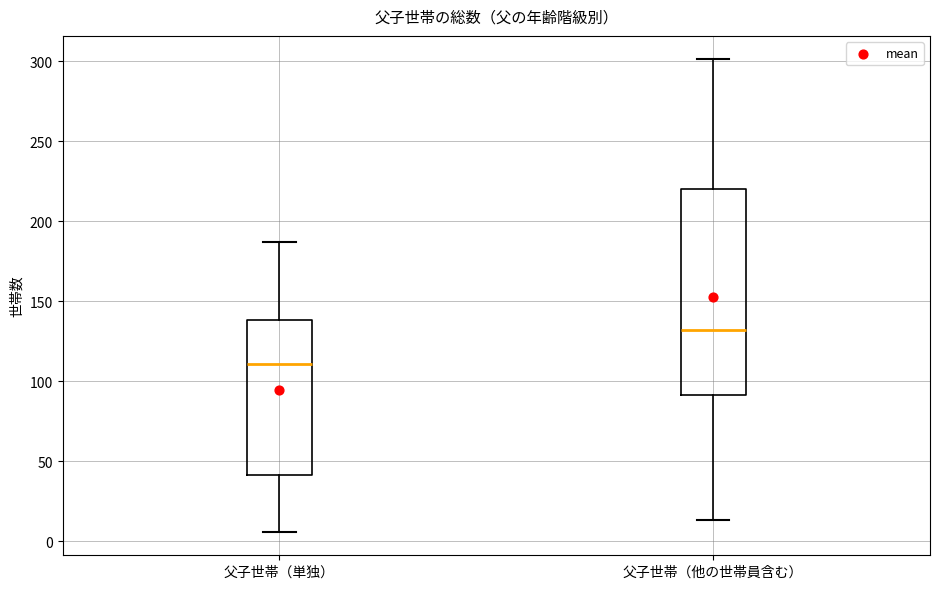

Where is the lower edge of the box for 父子世帯（他の世帯員含む） on the y-axis? The values are not printed on the chart, so give them approximately, as read against the axis.

90